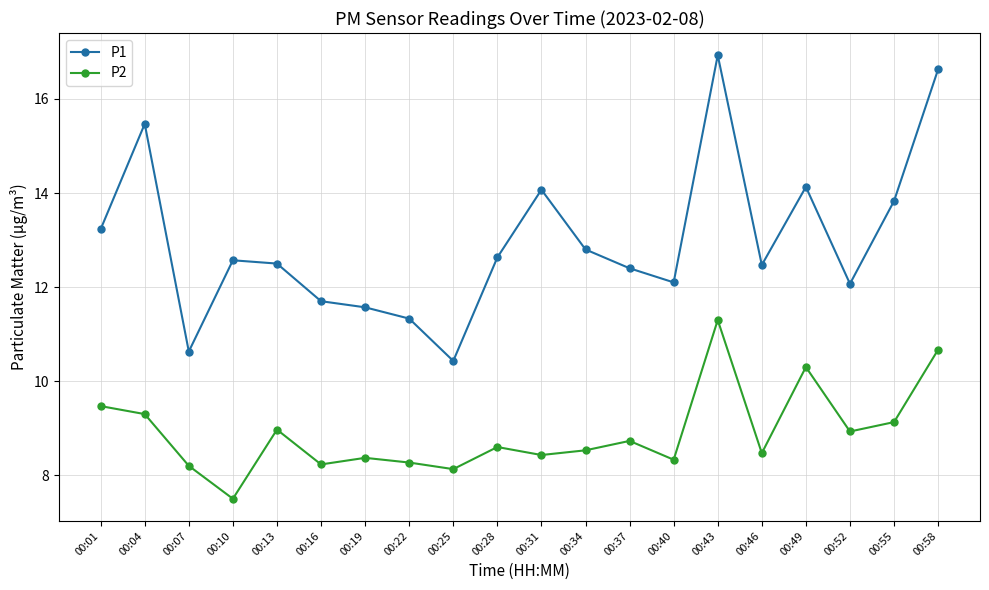

True or false: P1 and P2 cross at least once.

False